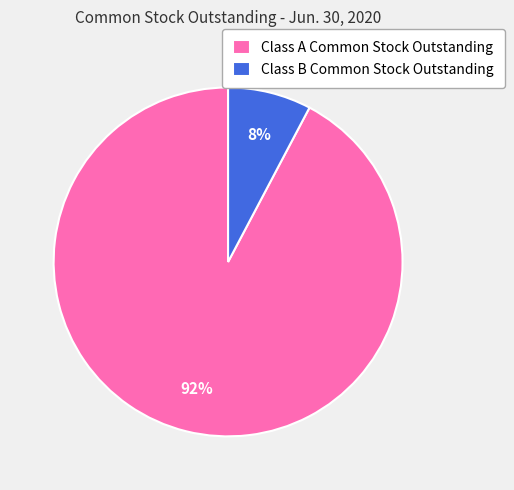

To the nearest percent, what is the combined percentage of Class B Common Stock Outstanding and Class A Common Stock Outstanding?

100%